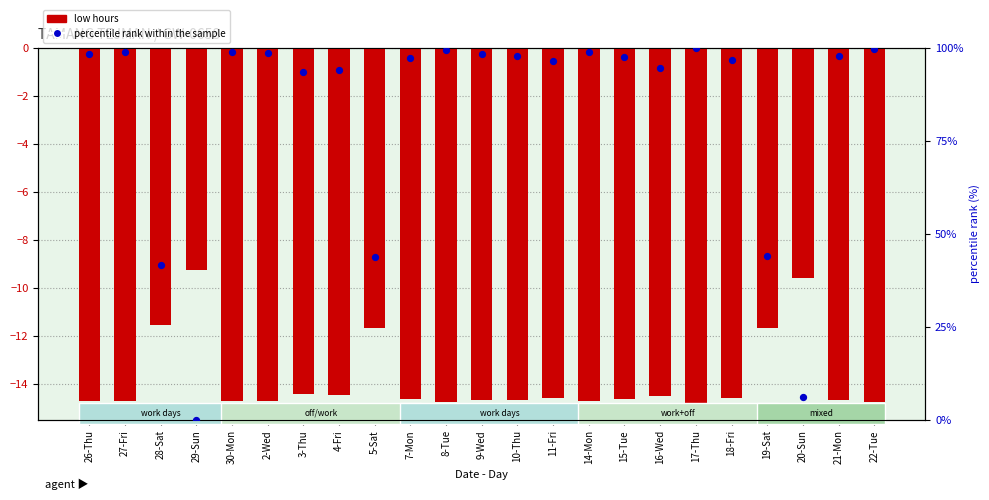

At which category is the sum across all series the highest?

17-Thu